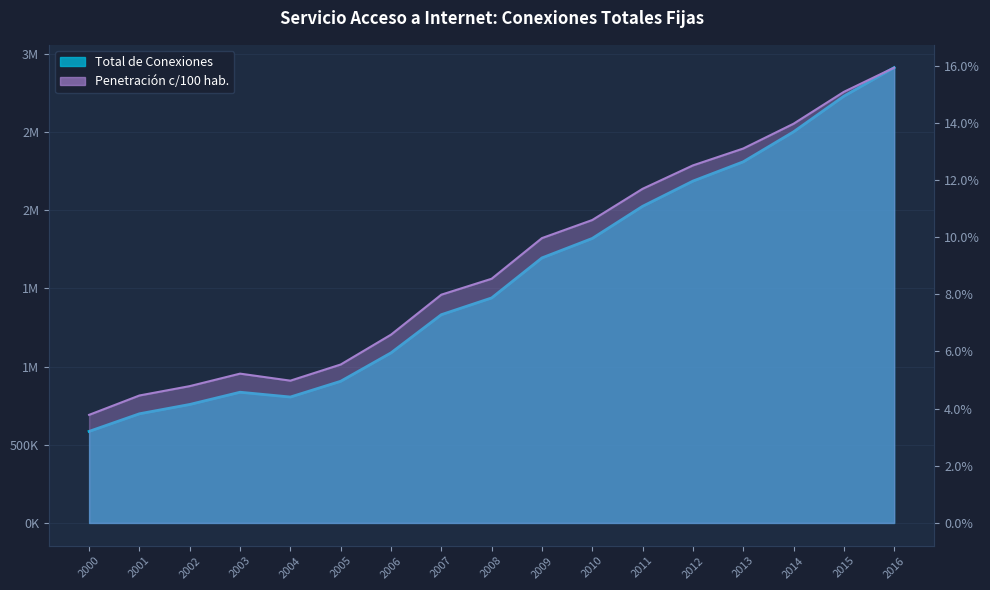

At 2005, list the series in order from largest to smallest.

Total de Conexiones, Penetracion